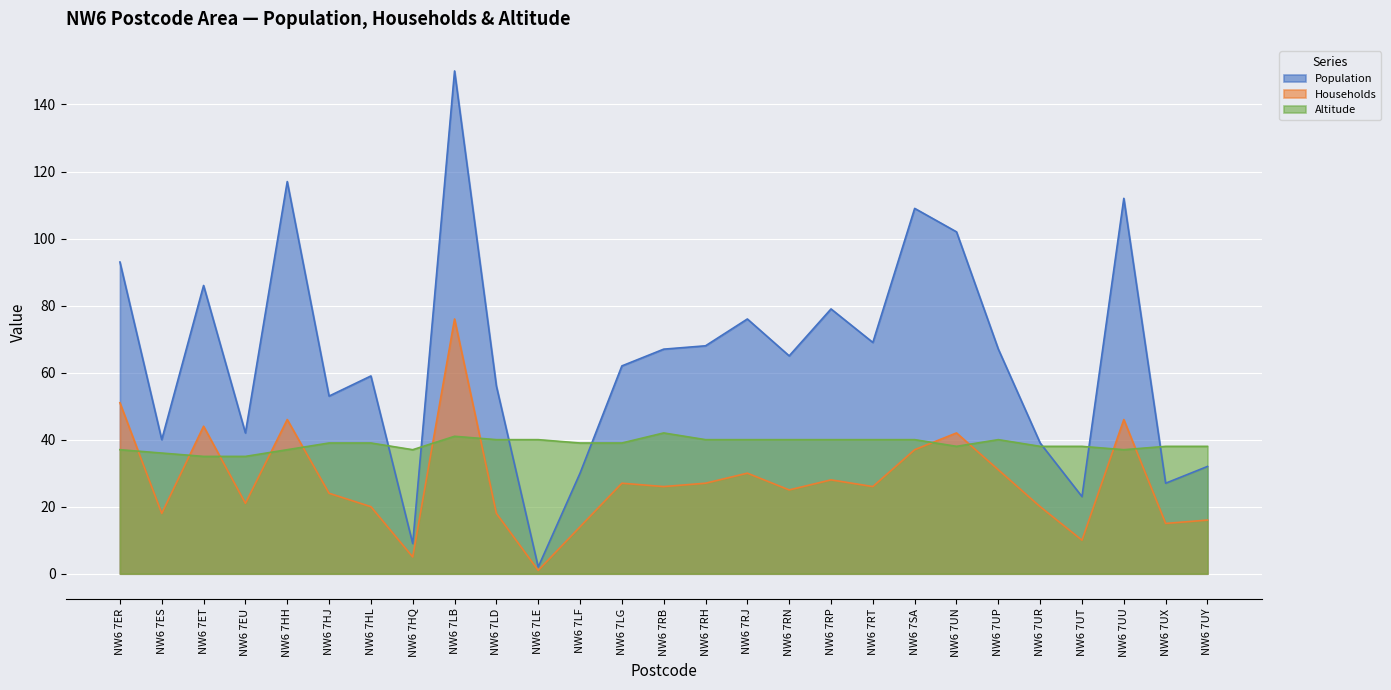

Reading right to left, extract all data points from this chart.

Population: NW6 7UY=32	NW6 7UX=27	NW6 7UU=112	NW6 7UT=23	NW6 7UR=39	NW6 7UP=67	NW6 7UN=102	NW6 7SA=109	NW6 7RT=69	NW6 7RP=79	NW6 7RN=65	NW6 7RJ=76	NW6 7RH=68	NW6 7RB=67	NW6 7LG=62	NW6 7LF=30	NW6 7LE=2	NW6 7LD=56	NW6 7LB=150	NW6 7HQ=9	NW6 7HL=59	NW6 7HJ=53	NW6 7HH=117	NW6 7EU=42	NW6 7ET=86	NW6 7ES=40	NW6 7ER=93
Households: NW6 7UY=16	NW6 7UX=15	NW6 7UU=46	NW6 7UT=10	NW6 7UR=20	NW6 7UP=31	NW6 7UN=42	NW6 7SA=37	NW6 7RT=26	NW6 7RP=28	NW6 7RN=25	NW6 7RJ=30	NW6 7RH=27	NW6 7RB=26	NW6 7LG=27	NW6 7LF=14	NW6 7LE=1	NW6 7LD=18	NW6 7LB=76	NW6 7HQ=5	NW6 7HL=20	NW6 7HJ=24	NW6 7HH=46	NW6 7EU=21	NW6 7ET=44	NW6 7ES=18	NW6 7ER=51
Altitude: NW6 7UY=38	NW6 7UX=38	NW6 7UU=37	NW6 7UT=38	NW6 7UR=38	NW6 7UP=40	NW6 7UN=38	NW6 7SA=40	NW6 7RT=40	NW6 7RP=40	NW6 7RN=40	NW6 7RJ=40	NW6 7RH=40	NW6 7RB=42	NW6 7LG=39	NW6 7LF=39	NW6 7LE=40	NW6 7LD=40	NW6 7LB=41	NW6 7HQ=37	NW6 7HL=39	NW6 7HJ=39	NW6 7HH=37	NW6 7EU=35	NW6 7ET=35	NW6 7ES=36	NW6 7ER=37